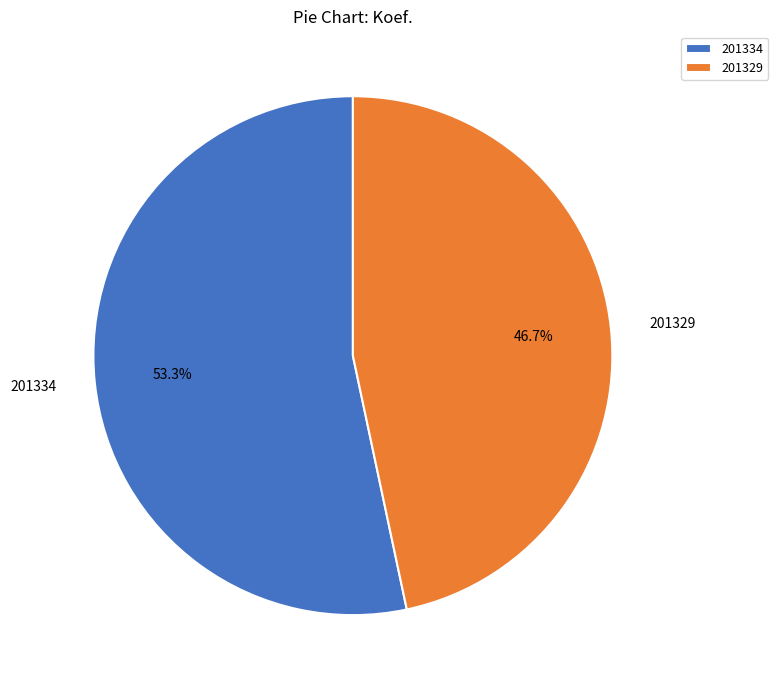

What is the largest slice in the pie chart?

201334